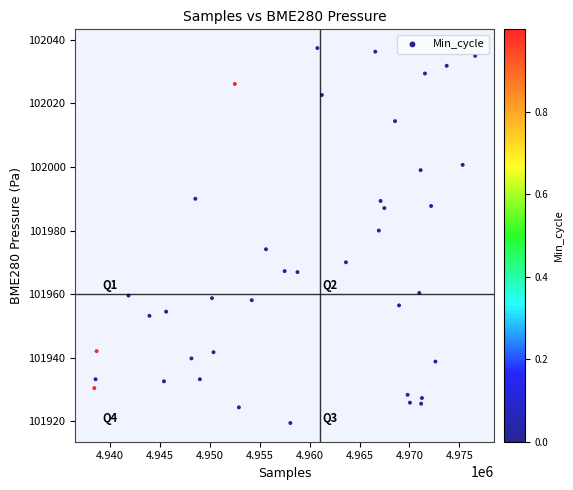

What is the range of X values (max minus min)?

38195.0